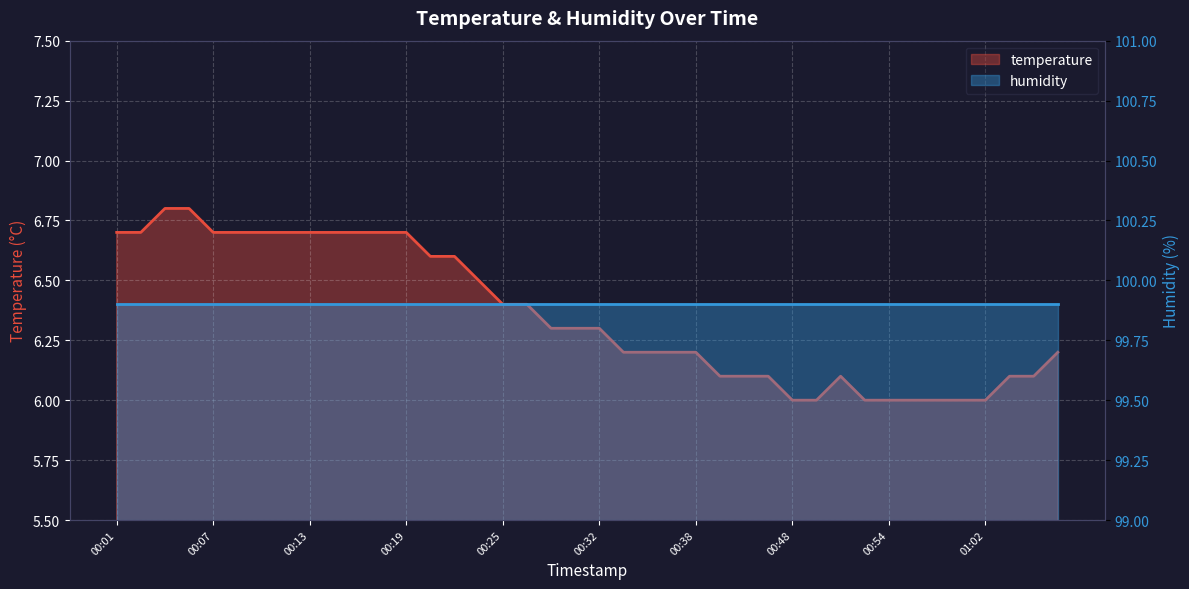

Which category has the lowest value across all series?

00:48